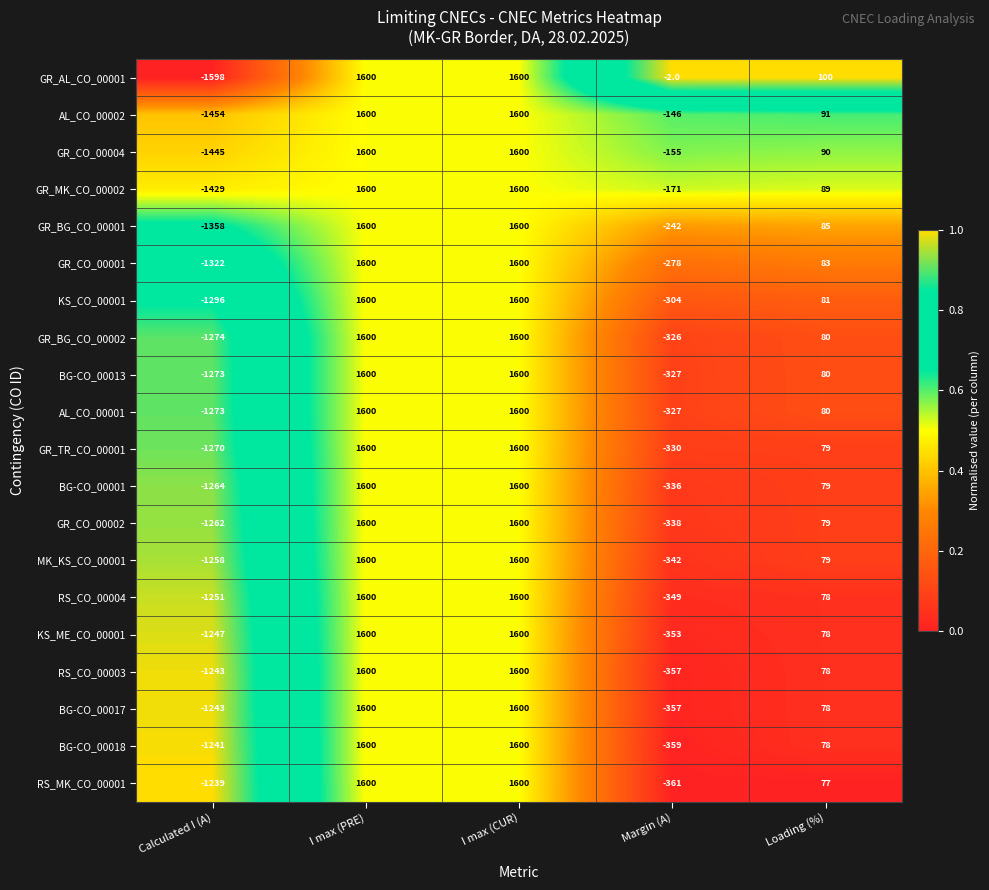

Is it true that AL_CO_00001 equals 2488 at I max (PRE)?

False